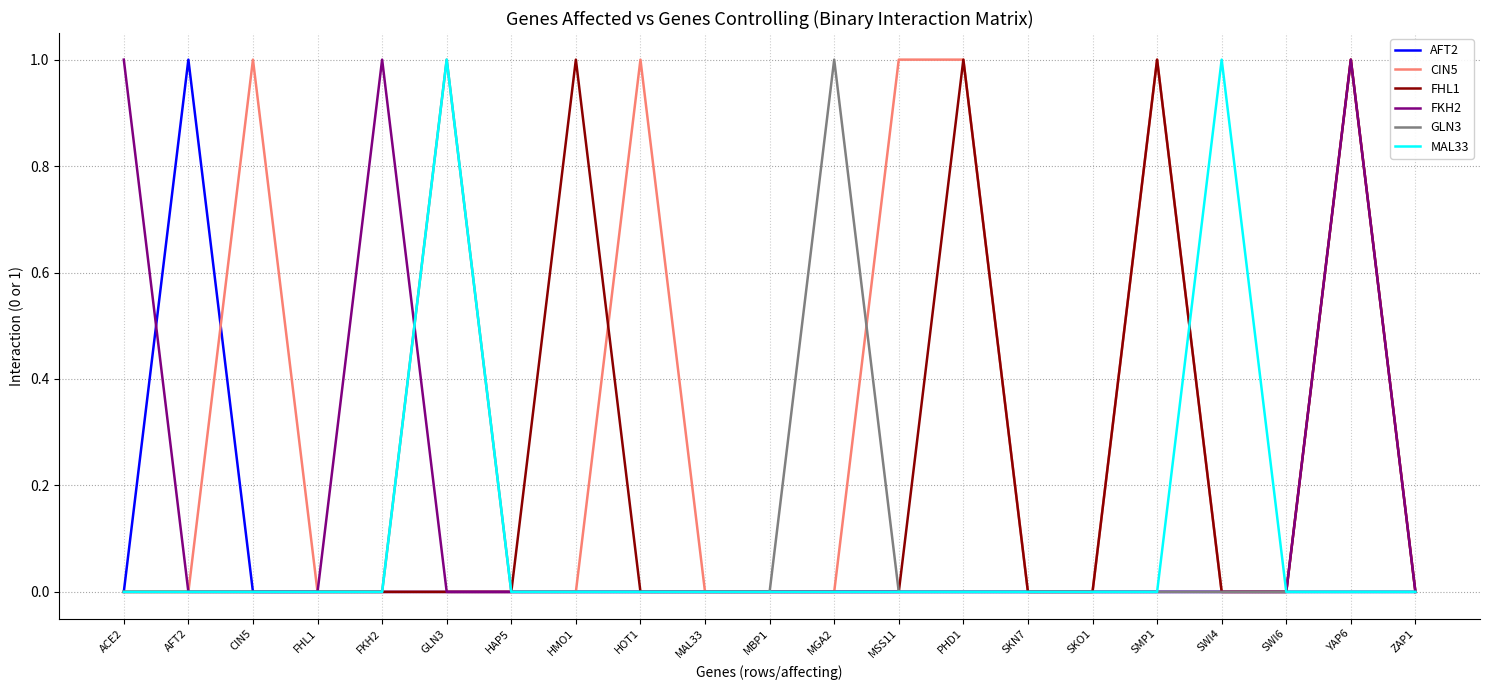

What is the spread (max minus min) of values at HMO1?

1